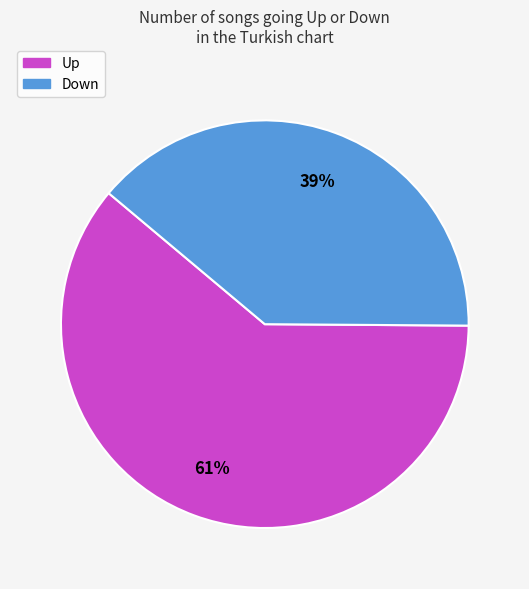

How many segments does this pie chart have?

2